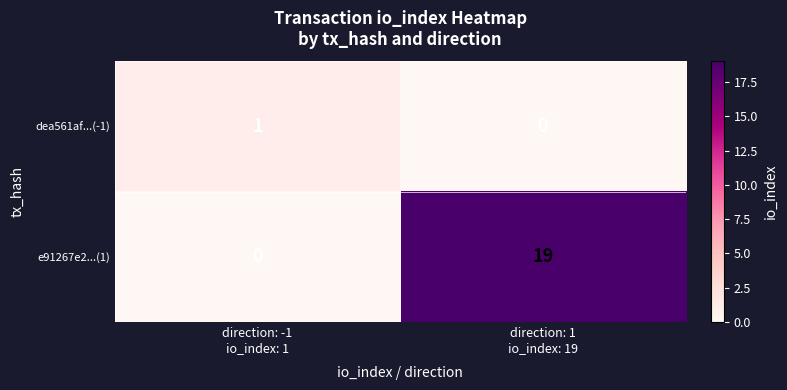

What is the sum of all e91267e2...(1) values?

19